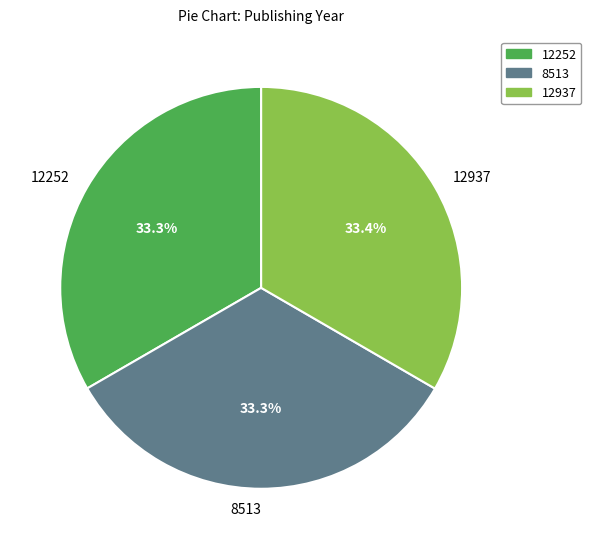

Does 12937 represent more than half of the total?

No